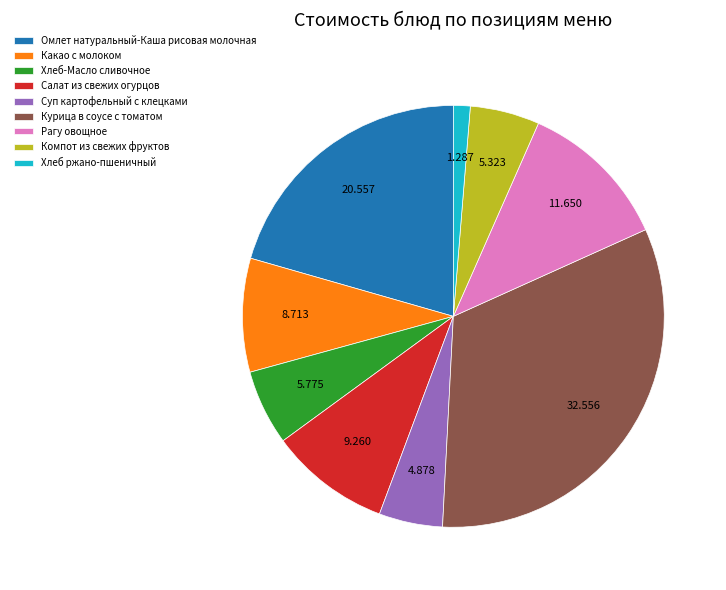

Count the number of slices in the pie.

9